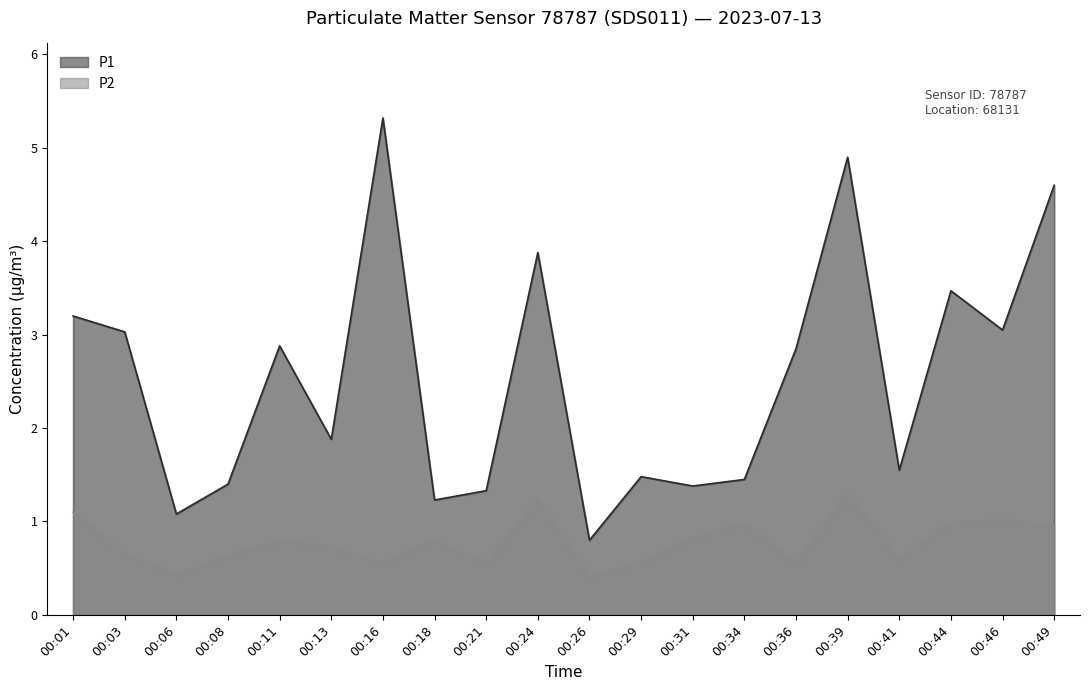

Between 00:06 and 00:11, which is larger?

00:11